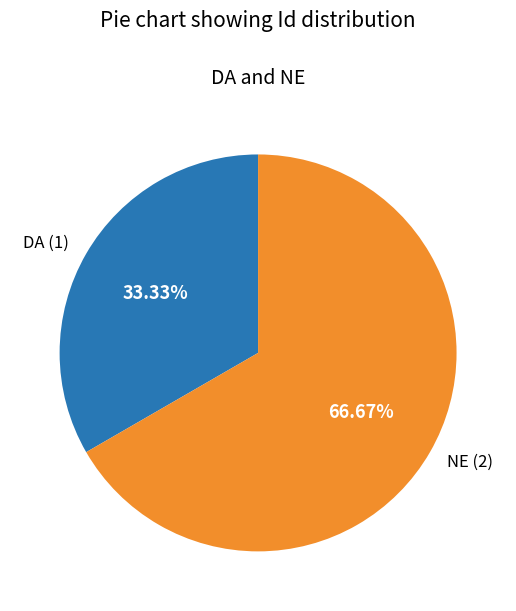

What percentage do DA and NE together represent?

100.0%